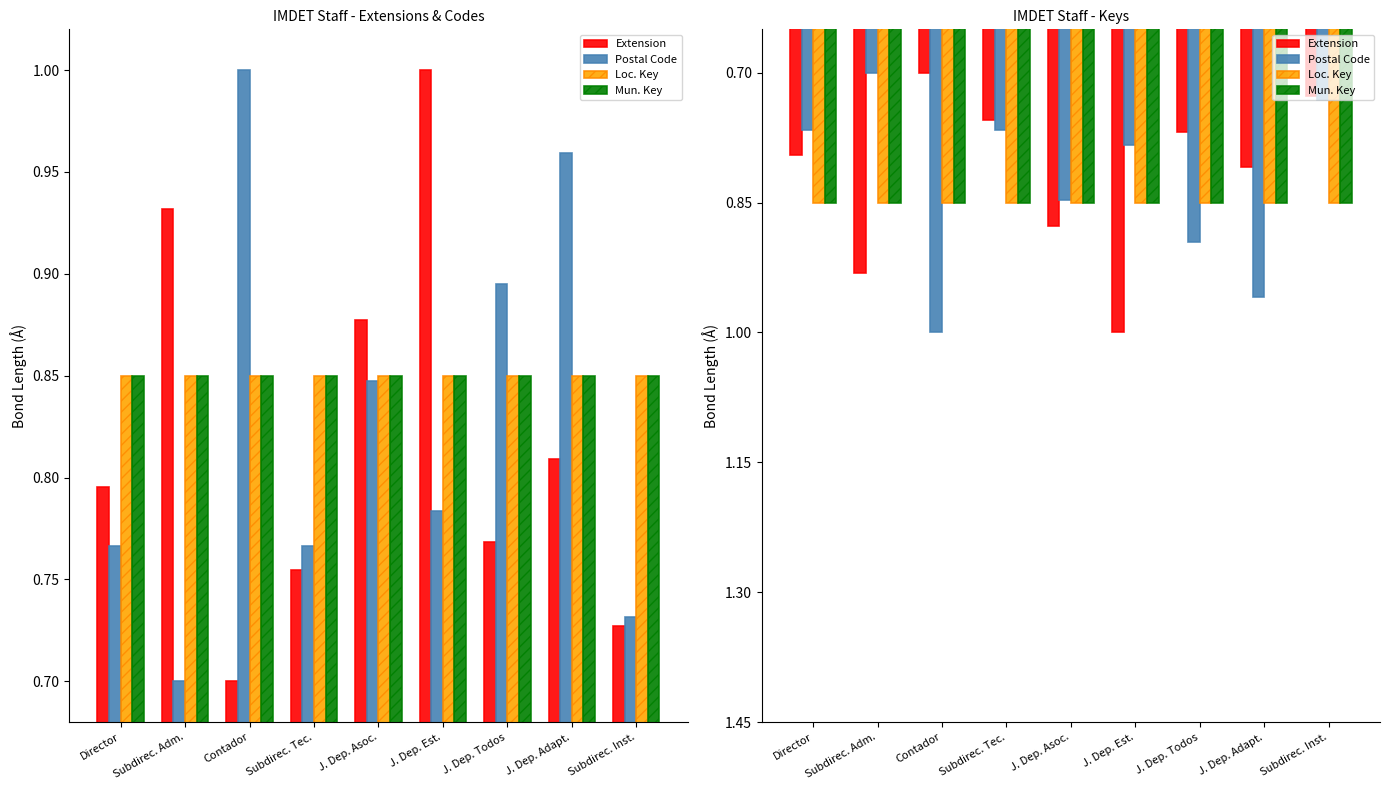

What is the total value across all series at J. Dep. Est.?

3.5